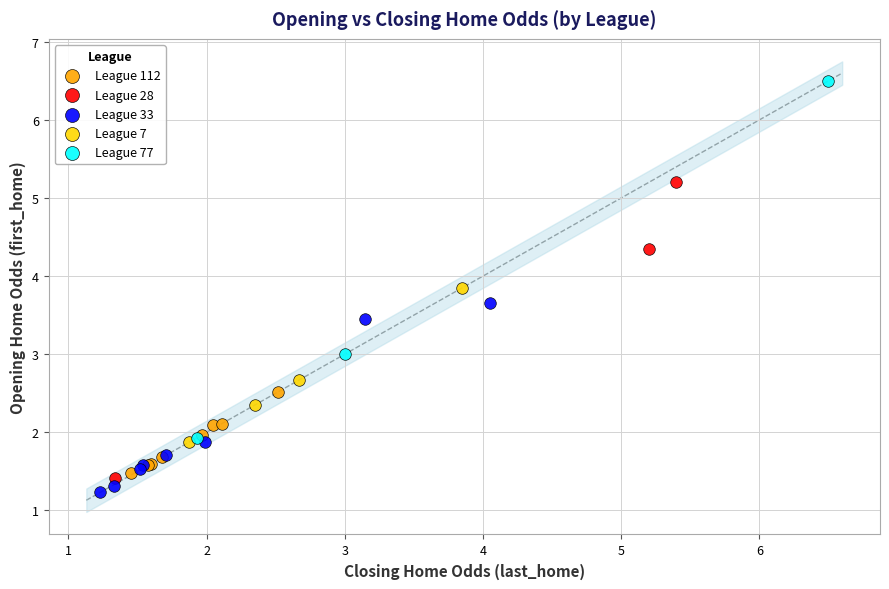

Which series contains the highest Y value?

League 77